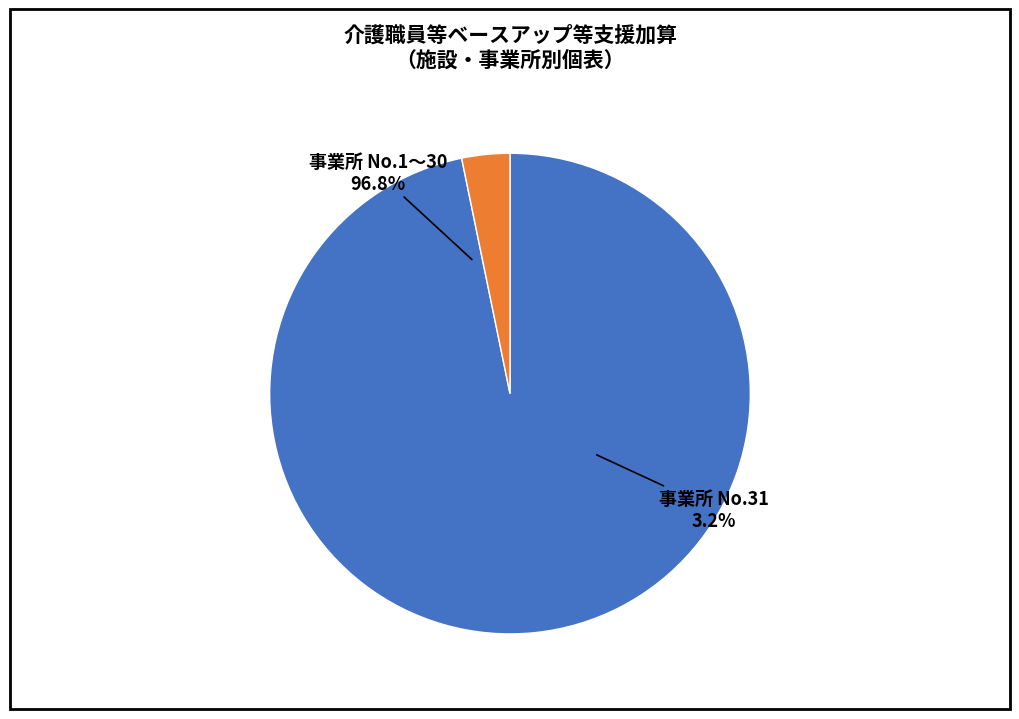

Rank the categories by value from lowest to highest.

2, 1